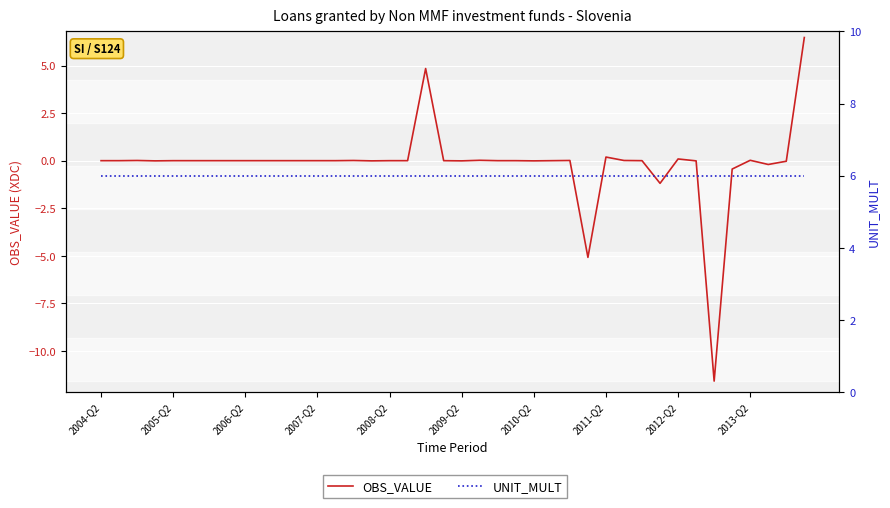

Rank the series by their average value, from highest to lowest.

UNIT_MULT, OBS_VALUE